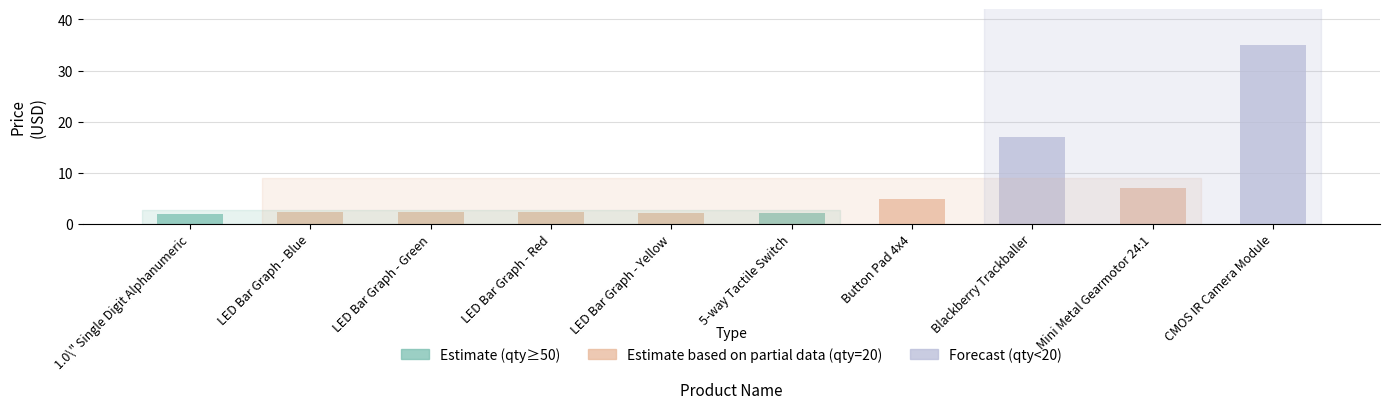

Are the bars horizontal?

No